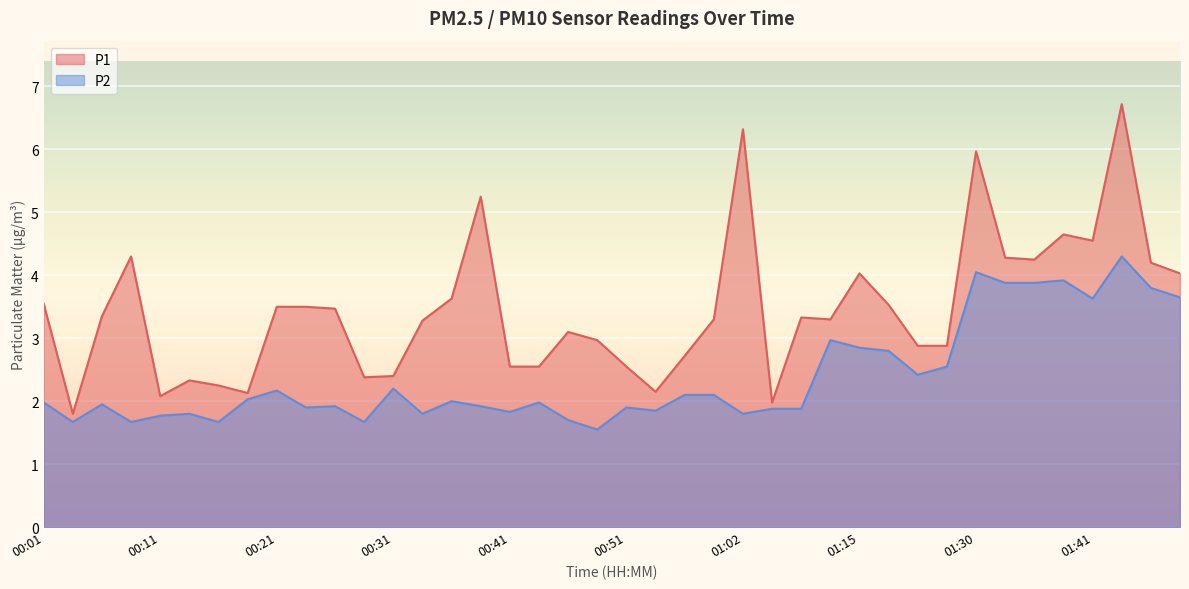

How many lines are shown in the chart?

2